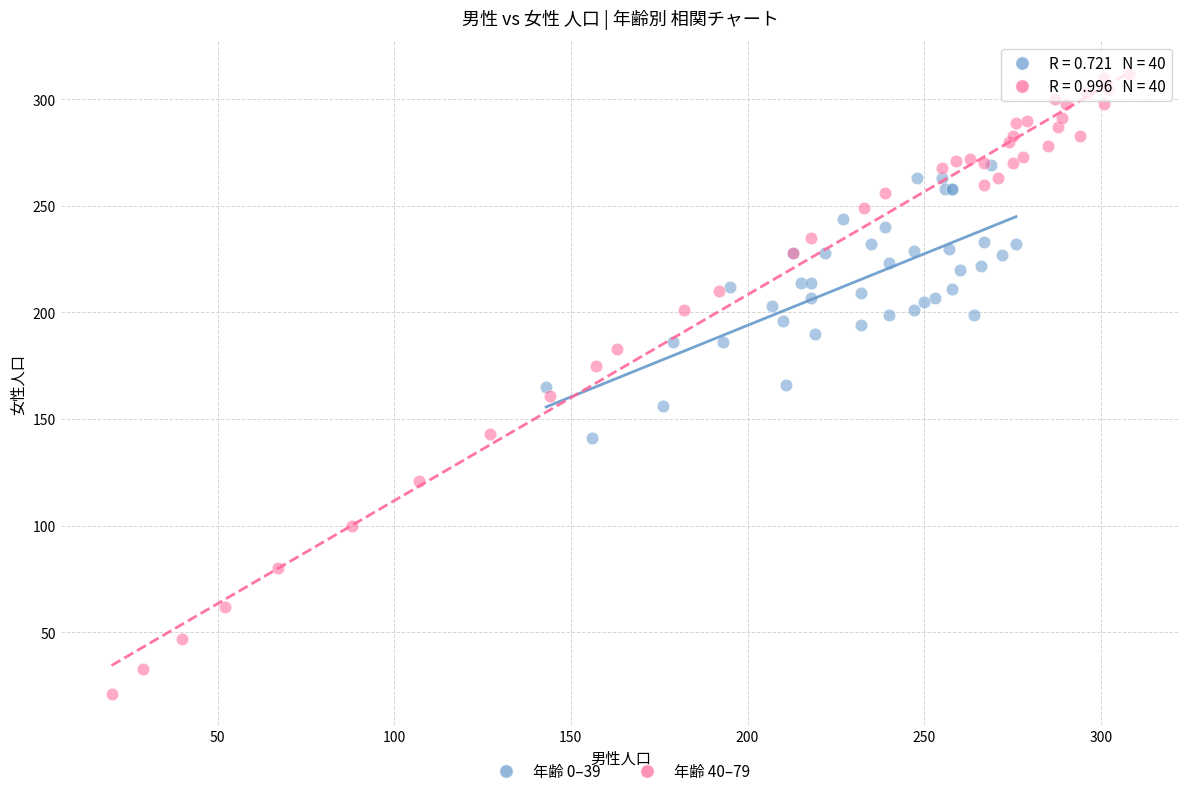

Which series reaches the maximum Y coordinate?

年齢 40–79